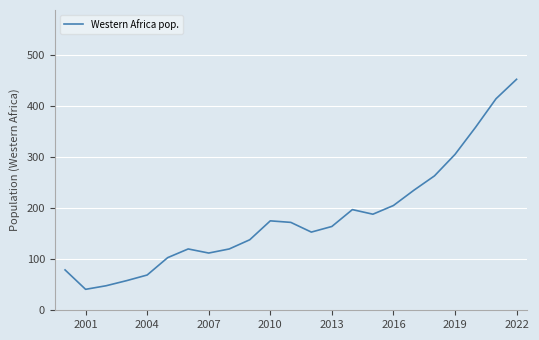

What is the difference between the maximum and minimum values?

411